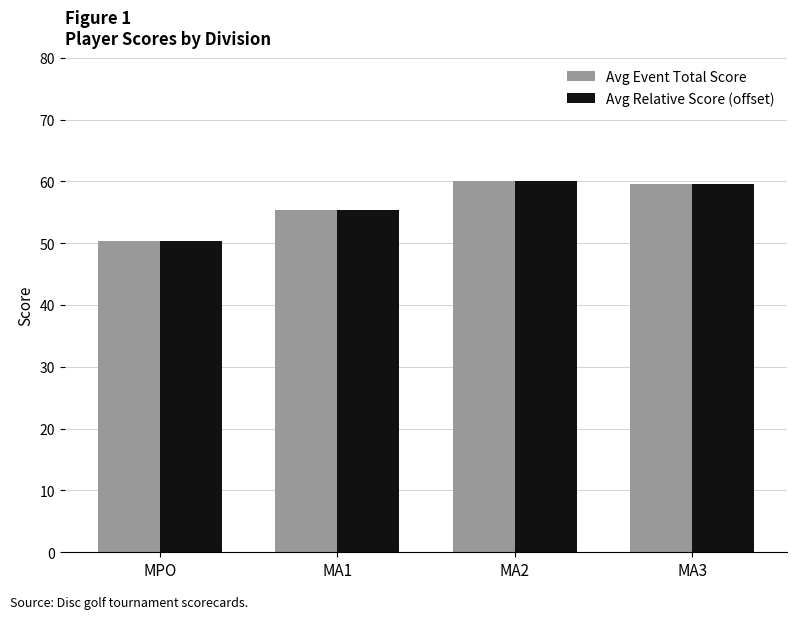

Reading right to left, extract all data points from this chart.

Avg Event Total Score: MA3=59.5	MA2=60.0	MA1=55.4	MPO=50.3
Avg Relative Score (offset): MA3=59.5	MA2=60.0	MA1=55.4	MPO=50.3